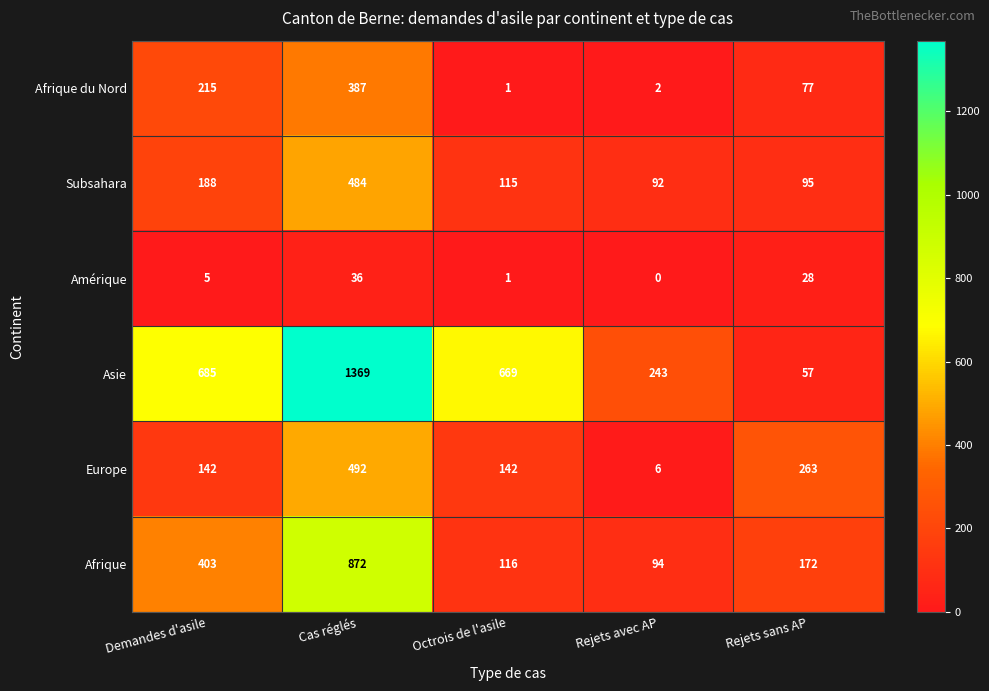

At which label does Subsahara first exceed 115?

Demandes d'asile